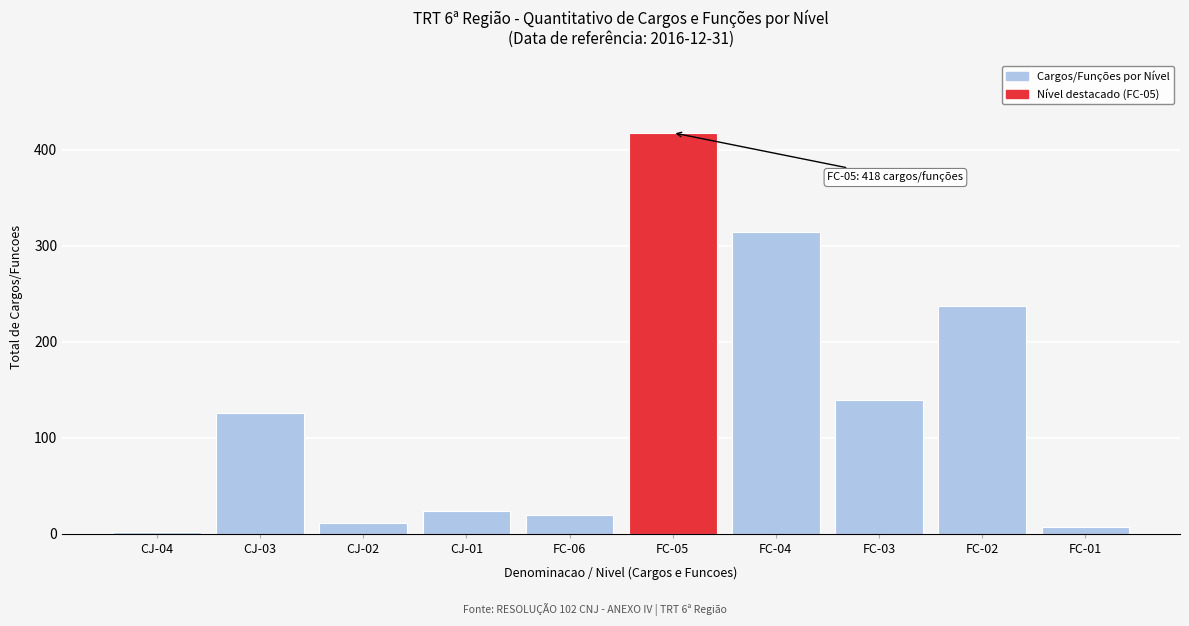

Reading left to right, extract all data points from this chart.

2	126	11	24	19	418	314	139	237	7